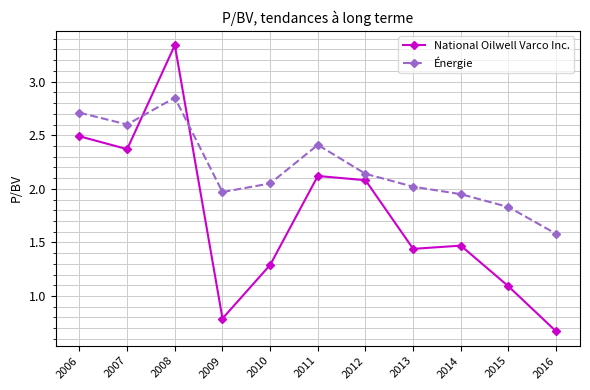

Which category has the lowest value in the National Oilwell Varco Inc. series?

2016